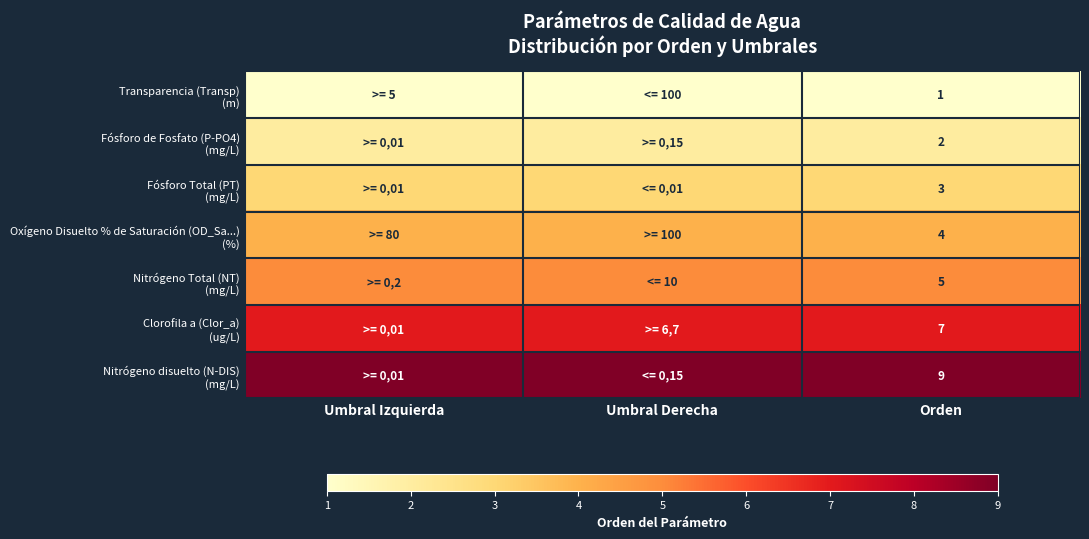

What is the difference between the highest and lowest values at Orden?

8